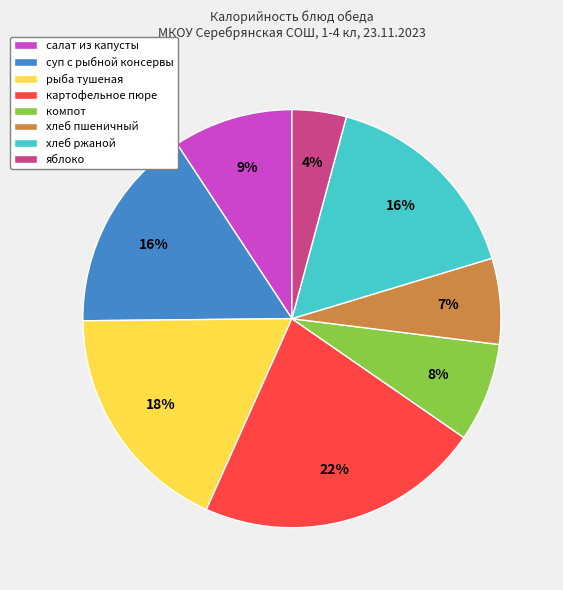

Does хлеб ржаной account for over 50% of the chart?

No